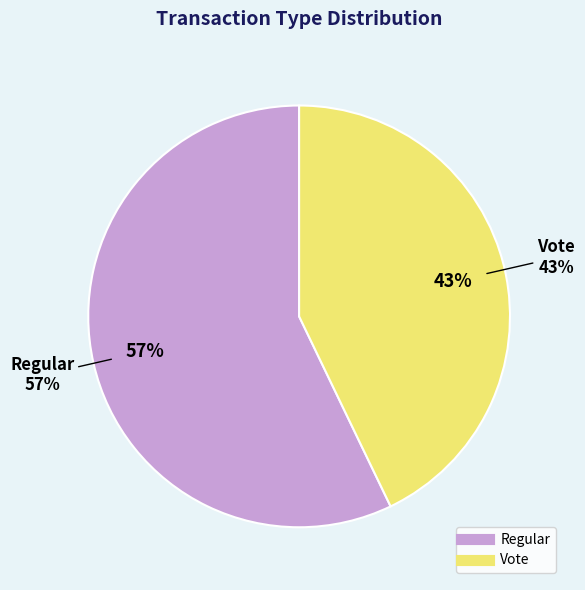

Count the number of slices in the pie.

2